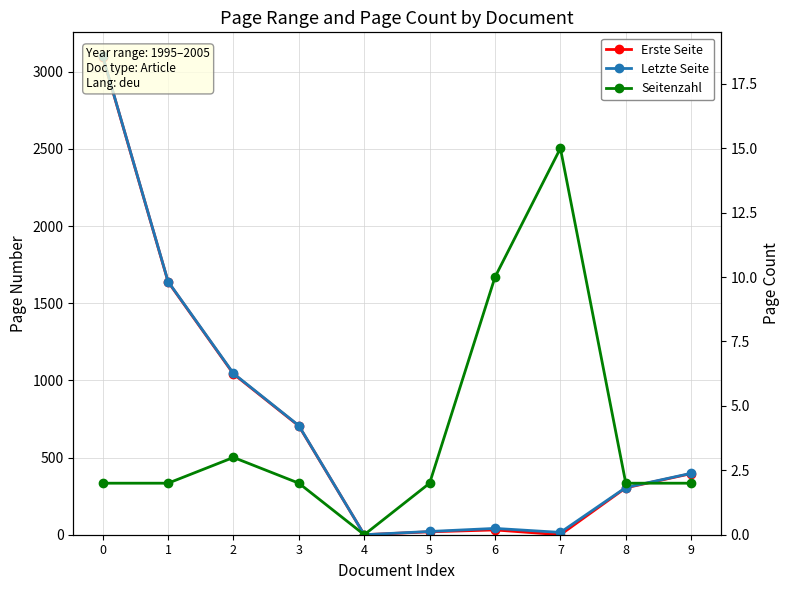

Reading left to right, what are all the values shown in this chart?

Erste Seite: 3099	1639	1042	705	0	19	31	0	304	396
Letzte Seite: 3101	1641	1045	707	0	21	41	15	306	398
Seitenzahl: 2	2	3	2	0	2	10	15	2	2